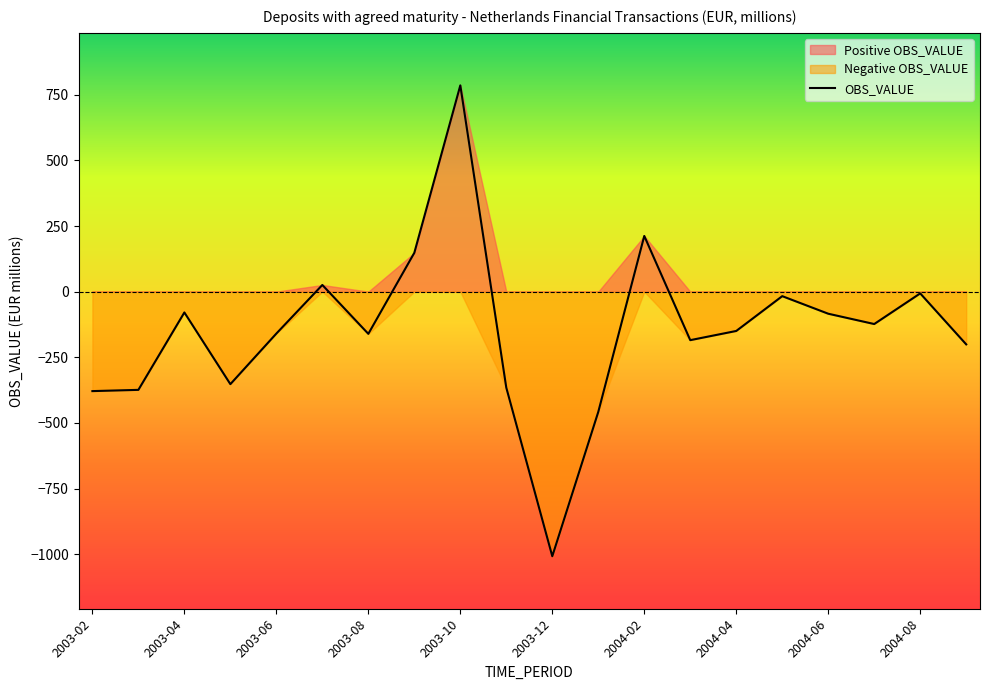

What is the maximum value for OBS_VALUE?

785.7